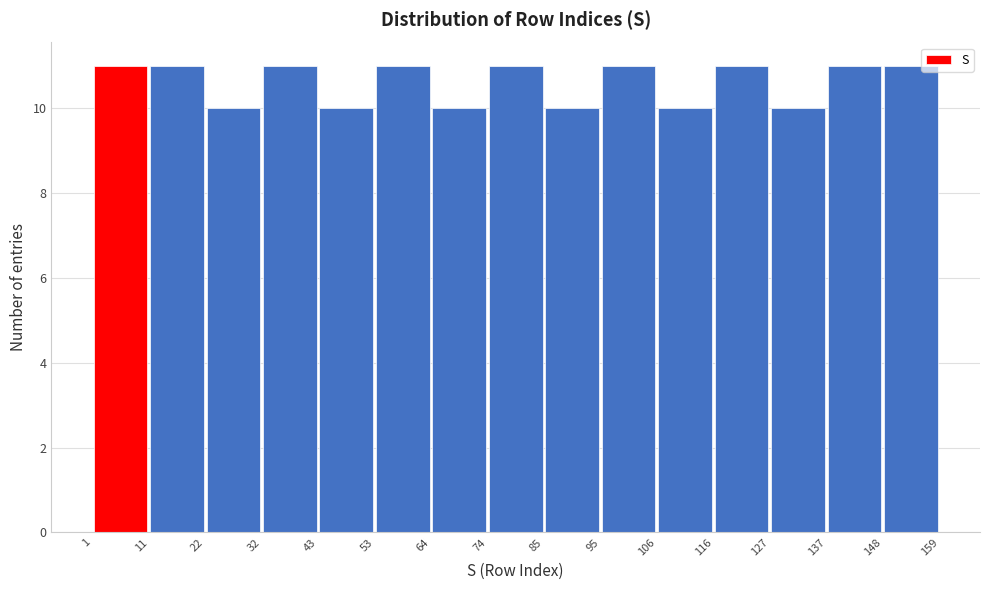

Reading left to right, transcribe this chart: for each bar, give the range it covers on the x-axis and its height. The values are not printed on the chart, so give them approximately, as read against the axis.

1 to 11: 11
11 to 22: 11
22 to 32: 10
32 to 43: 11
43 to 53: 10
53 to 64: 11
64 to 74: 10
74 to 85: 11
85 to 95: 10
95 to 106: 11
106 to 116: 10
116 to 127: 11
127 to 137: 10
137 to 148: 11
148 to 159: 11